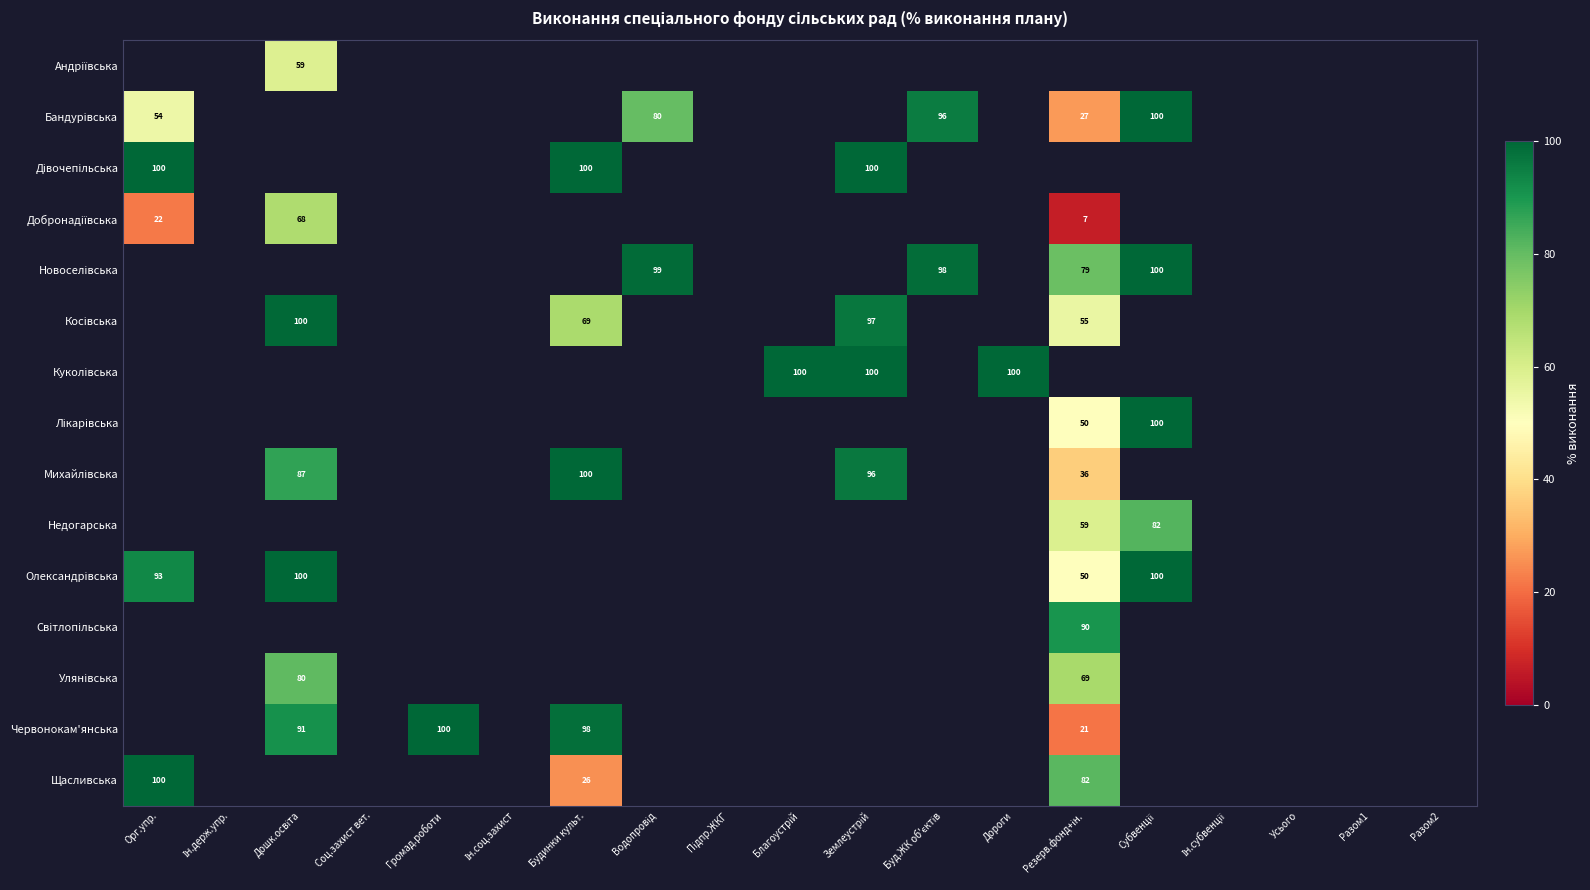

At how many categories does at least one series exceed 79?

11